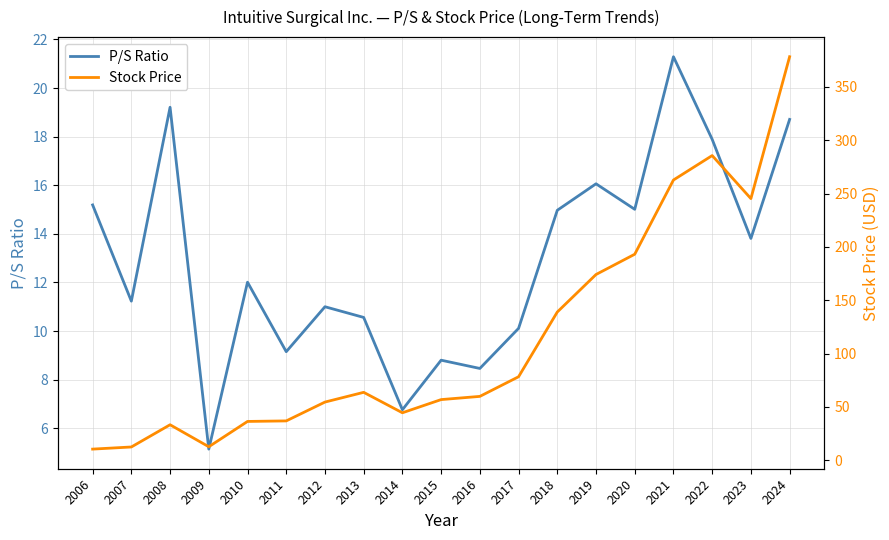

Reading right to left, extract all data points from this chart.

P/S Ratio: 2024=18.7	2023=13.8	2022=17.9	2021=21.3	2020=15.0	2019=16.1	2018=15.0	2017=10.1	2016=8.5	2015=8.8	2014=6.8	2013=10.6	2012=11.0	2011=9.2	2010=12.0	2009=5.1	2008=19.2	2007=11.2	2006=15.2
Stock Price: 2024=378.2	2023=245.3	2022=285.6	2021=262.7	2020=193.1	2019=174.1	2018=139.0	2017=78.3	2016=59.9	2015=56.9	2014=44.6	2013=63.7	2012=54.6	2011=37.0	2010=36.5	2009=12.7	2008=33.3	2007=12.5	2006=10.5